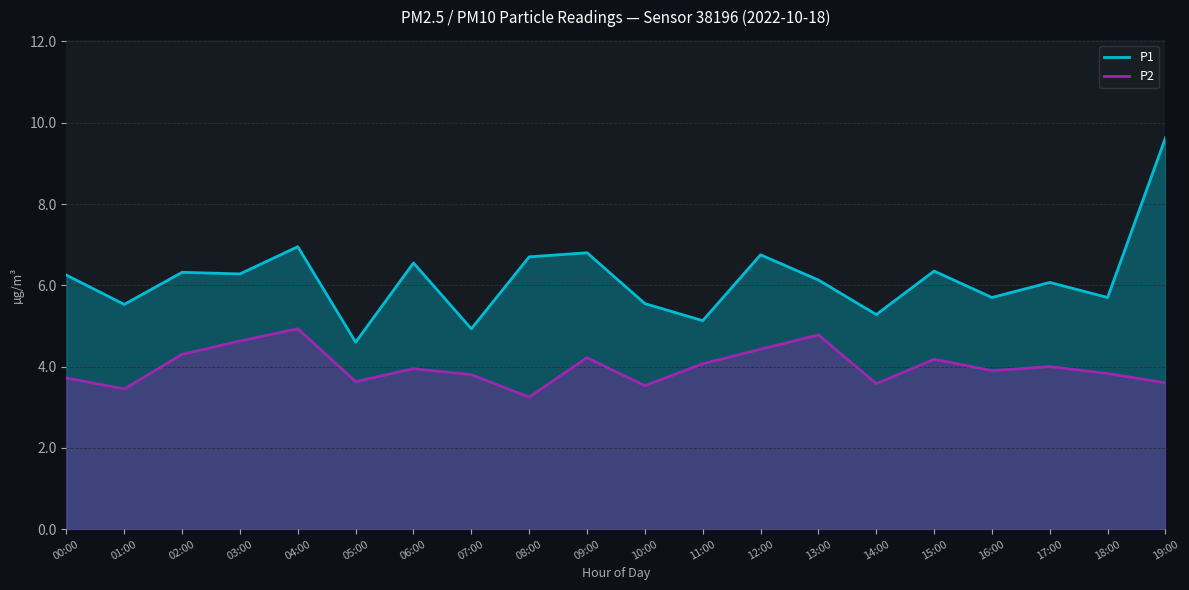

The value of P1 at 06:00 is 10.7. True or false?

False